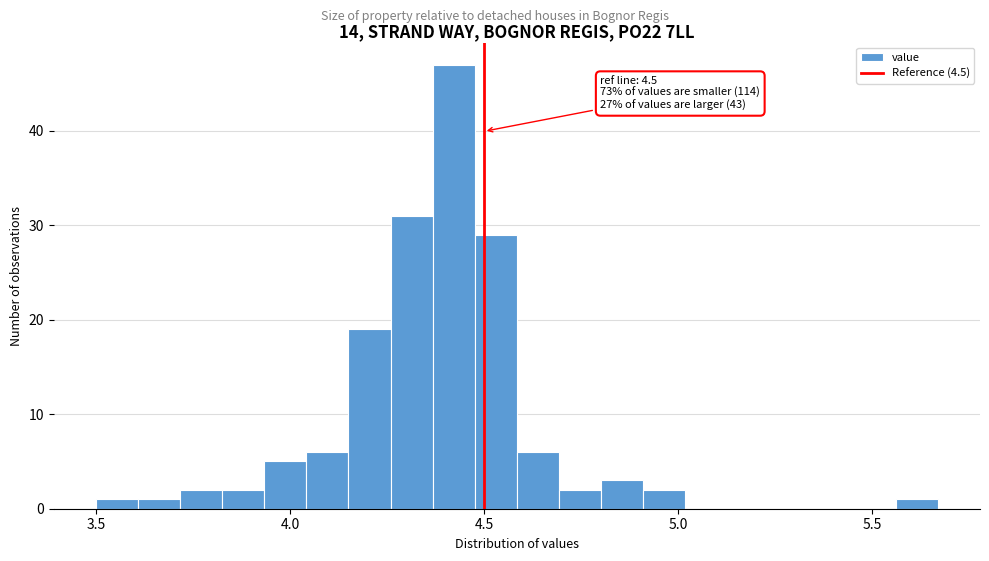

Read against the x-axis, roughly where is the centre of the tallest bar?

4.40